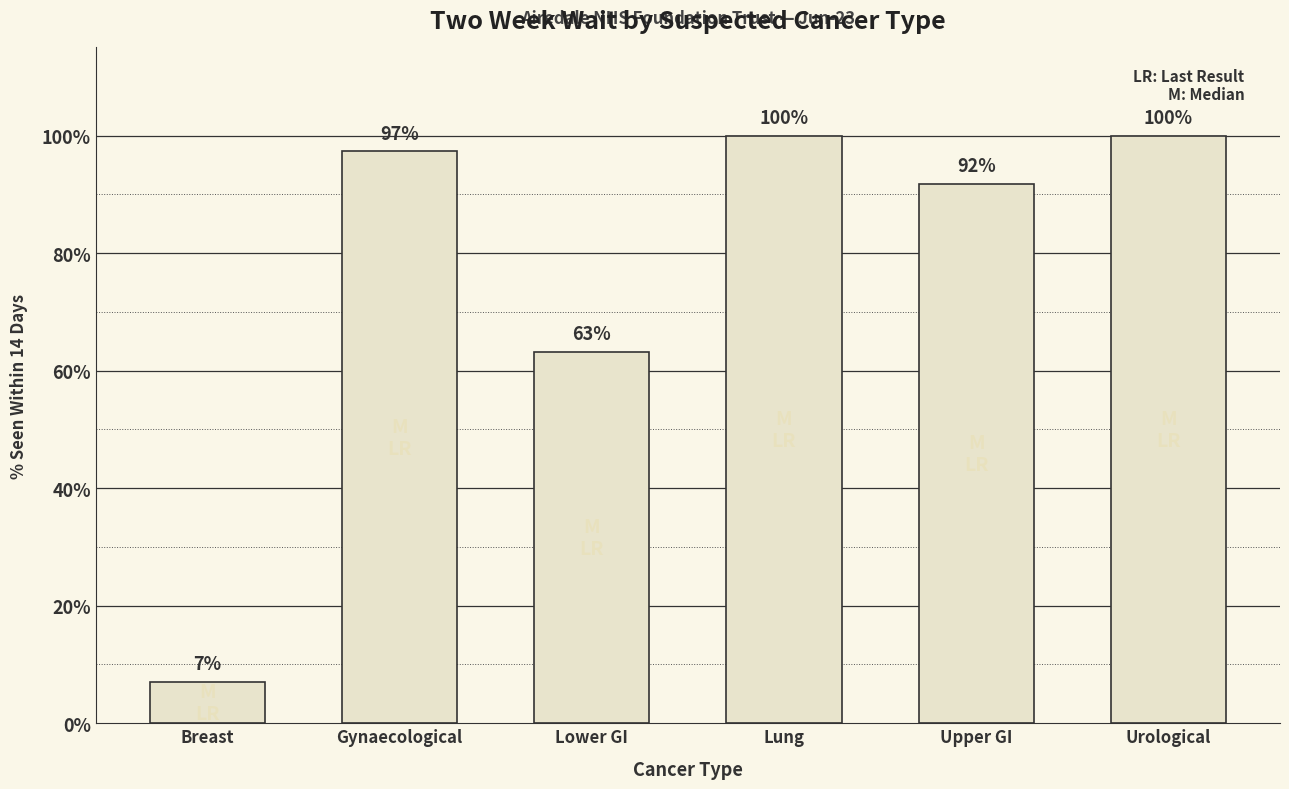

How many values exceed 97?

3